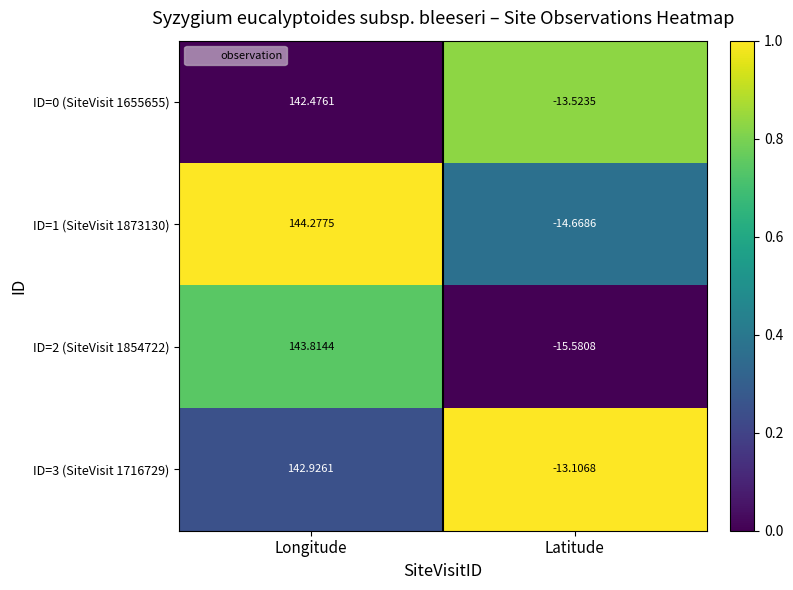

At which label does ID=2 (SiteVisit 1854722) reach its minimum?

Latitude